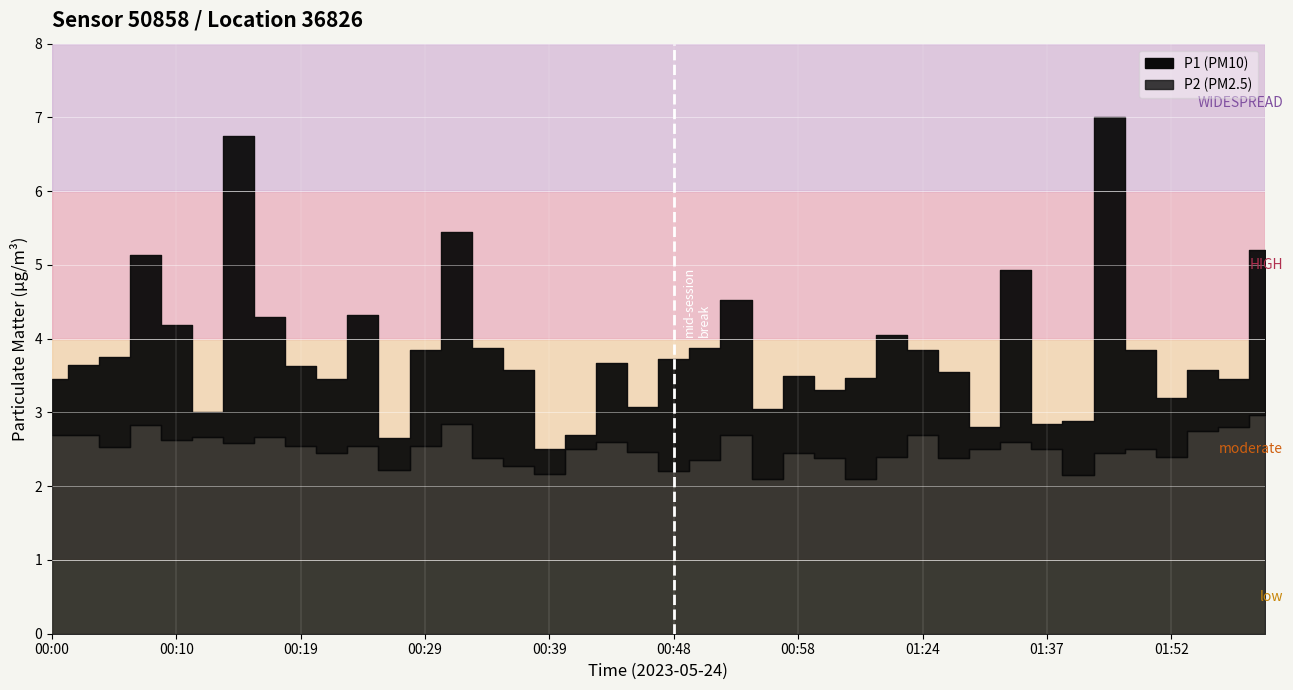

List the series in order of their overall mean, highest first.

P1, P2